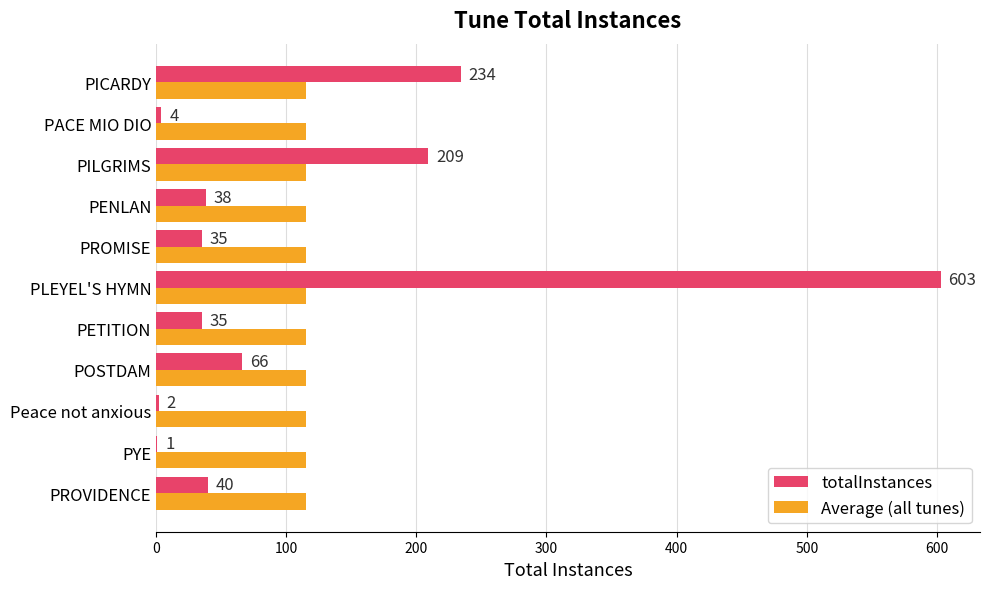

What value does the totalInstances series have at PYE?

1.0